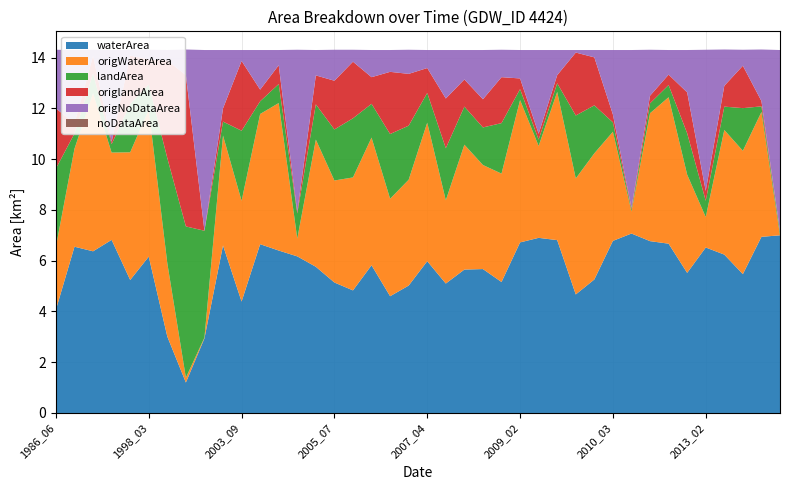

Reading right to left, transcribe all the data shown in this chart.

waterArea: 7.0	6.9	5.5	6.2	6.5	5.5	6.7	6.8	7.1	6.8	5.3	4.7	6.8	6.9	6.7	5.2	5.7	5.7	5.1	6.0	5.0	4.6	5.8	4.8	5.1	5.8	6.2	6.4	6.7	4.4	6.6	2.9	1.2	3.0	6.2	5.2	6.8	6.4	6.5	4.1
origWaterArea: 0.0	4.9	4.9	4.9	1.2	3.9	5.8	5.0	0.9	4.3	5.0	4.6	5.8	3.6	5.6	4.3	4.1	4.9	3.3	5.5	4.2	3.8	5.0	4.5	4.0	5.0	0.7	5.8	5.1	4.0	4.3	0.0	0.2	2.9	5.8	5.0	3.4	6.2	3.9	2.5
landArea: 0.1	0.2	1.7	0.9	0.6	1.6	0.5	0.4	0.1	0.4	1.9	2.5	0.3	0.2	0.4	2.0	1.5	1.5	2.0	1.2	2.1	2.5	1.3	2.3	2.0	1.4	1.0	0.8	0.5	2.8	0.6	4.2	6.0	4.1	1.0	1.9	0.3	0.8	0.6	3.1
origlandArea: 0.0	0.2	1.7	0.8	0.4	1.6	0.4	0.3	0.1	0.3	1.9	2.5	0.3	0.2	0.4	1.8	1.1	1.1	2.0	1.0	2.0	2.5	1.1	2.2	1.9	1.1	0.1	0.7	0.5	2.8	0.5	0.0	6.0	3.9	1.0	1.9	0.1	0.7	0.4	2.4
origNoDataArea: 7.1	2.0	0.6	1.4	5.6	1.7	1.0	1.8	6.2	2.5	0.3	0.1	1.0	3.3	1.1	1.1	1.9	1.2	1.9	0.7	0.9	0.9	1.1	0.5	1.2	1.0	6.4	0.6	1.6	0.4	2.3	7.1	1.0	0.4	0.4	0.2	3.6	0.2	2.9	2.3
noDataArea: 0.0	0.0	0.0	0.0	0.0	0.0	0.0	0.0	0.0	0.0	0.0	0.0	0.0	0.0	0.0	0.0	0.0	0.0	0.0	0.0	0.0	0.0	0.0	0.0	0.0	0.0	0.0	0.0	0.0	0.0	0.0	0.0	0.0	0.0	0.0	0.0	0.0	0.0	0.0	0.0